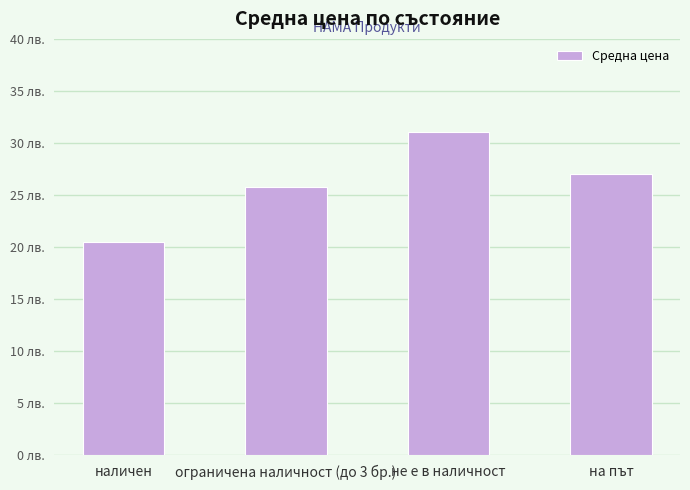

Rank the categories by value from highest to lowest.

не е в наличност, на път, ограничена наличност (до 3 бр.), наличен